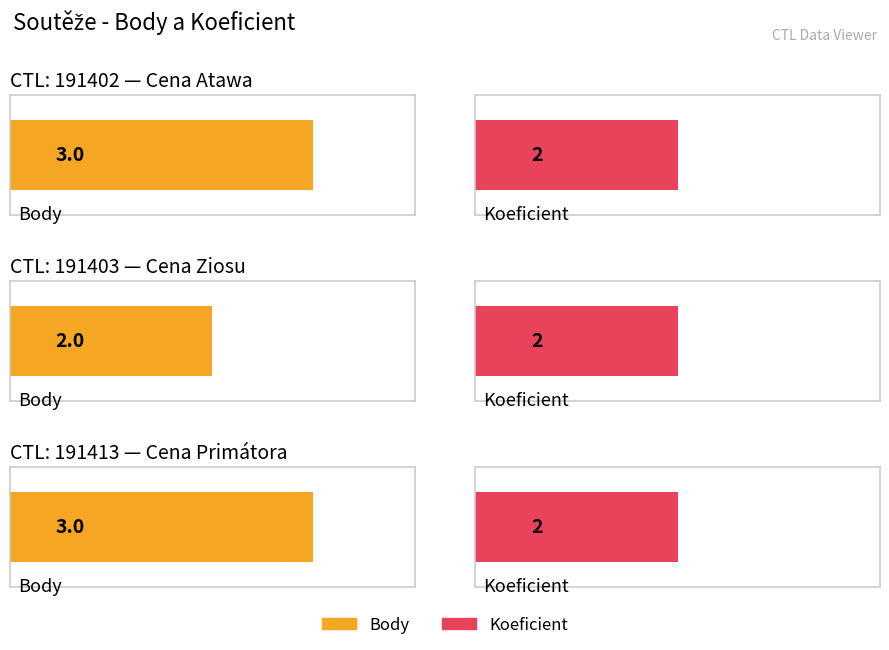

Which label corresponds to the largest value in the chart?

191402